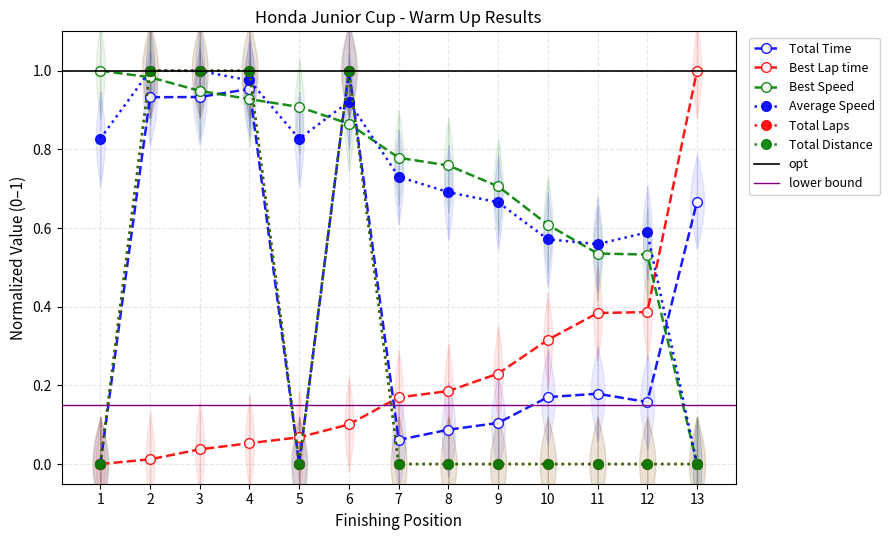

Is it true that Best Lap time equals 0.1 at 5?

False